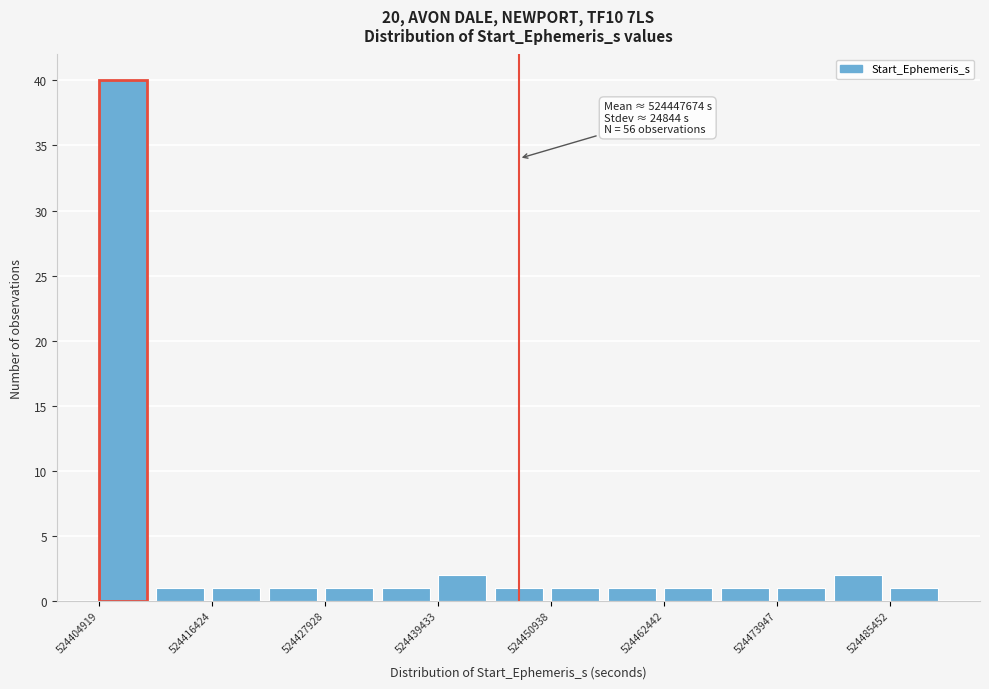

Around what value on the x-axis is the tallest bar? Give the approximate position of its centre, as read against the axis.

524408000